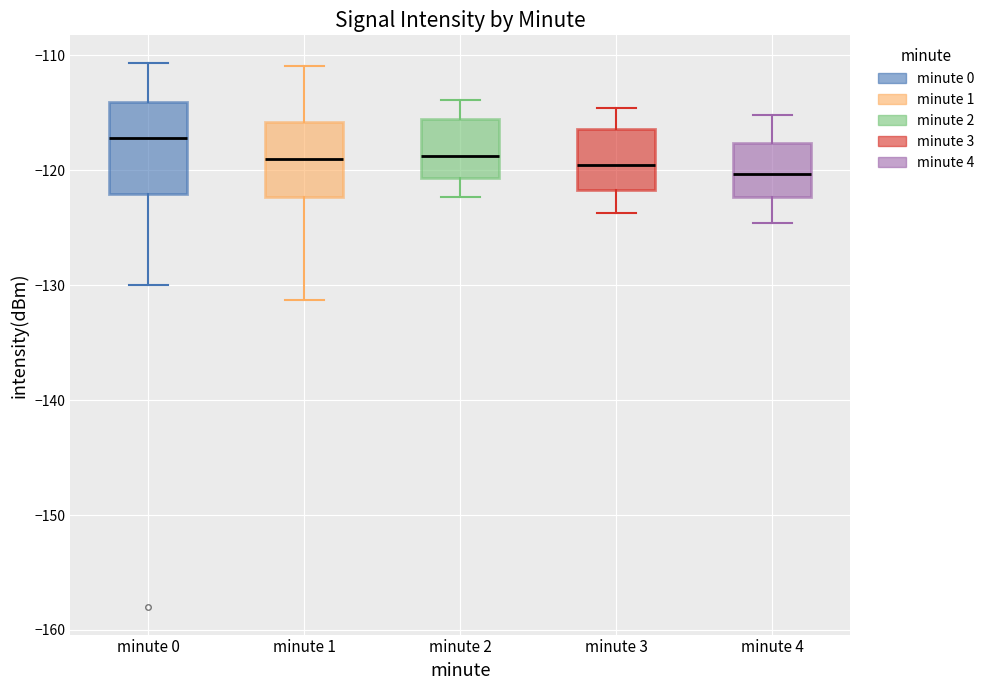

Which box's median line is the highest?

minute 0